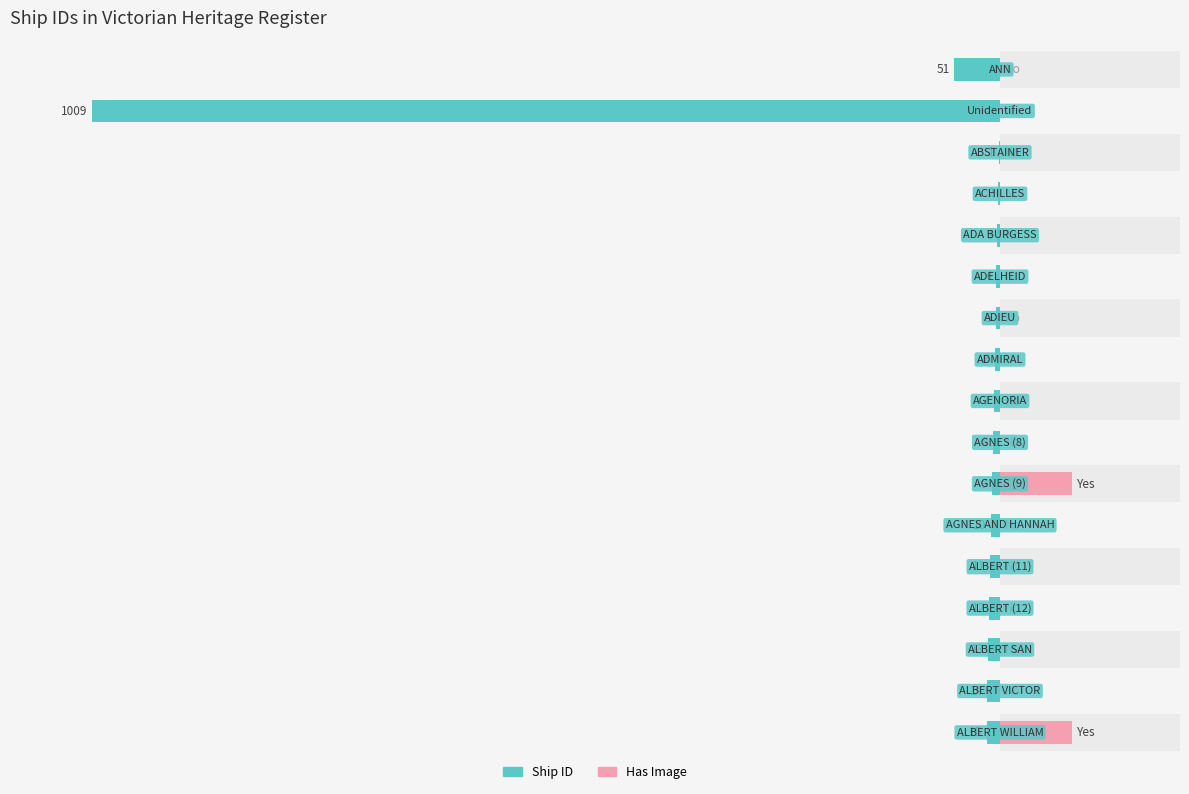

What is the difference between the maximum and minimum values in the ID (no image) series?

1008